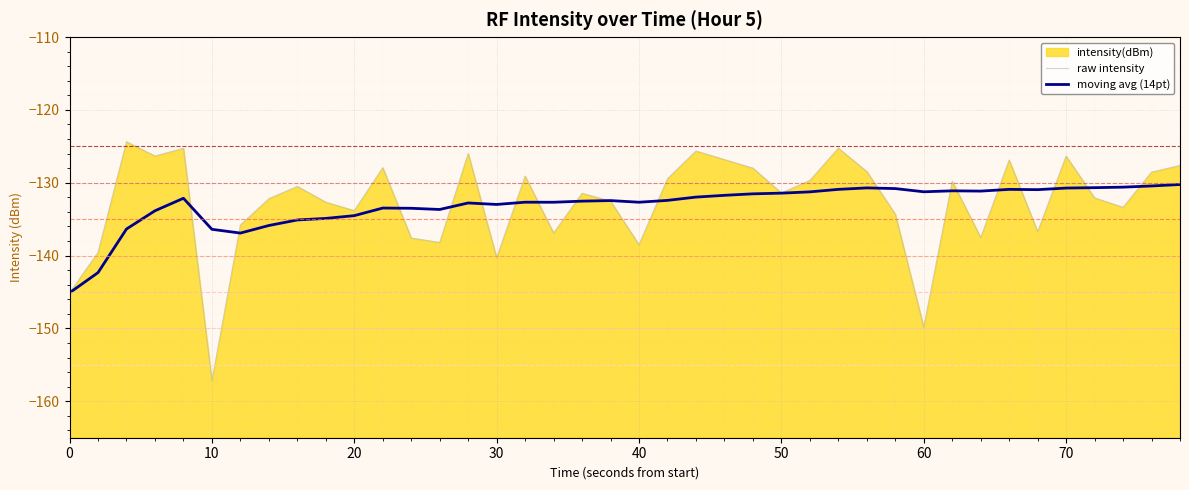

What is the sum of the moving avg (14pt) values at 28 and 37?

-261.3